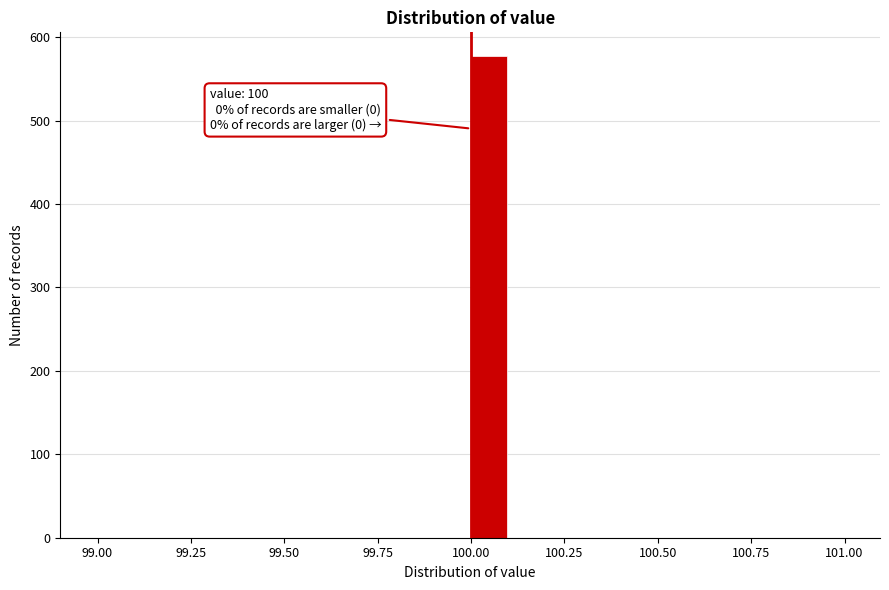

Read against the x-axis, roughly where is the centre of the tallest bar?

100.05